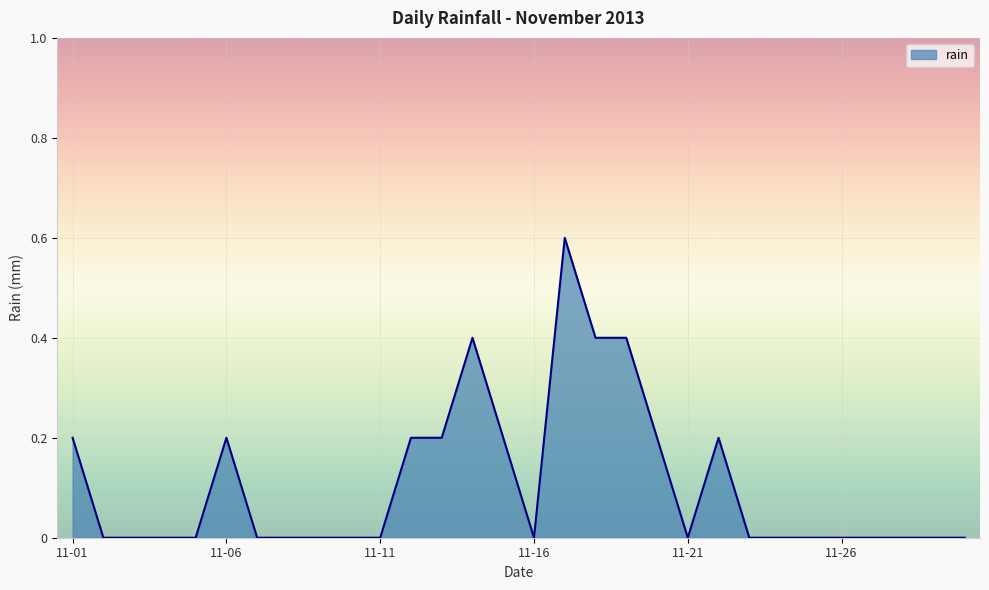

How many lines are shown in the chart?

1